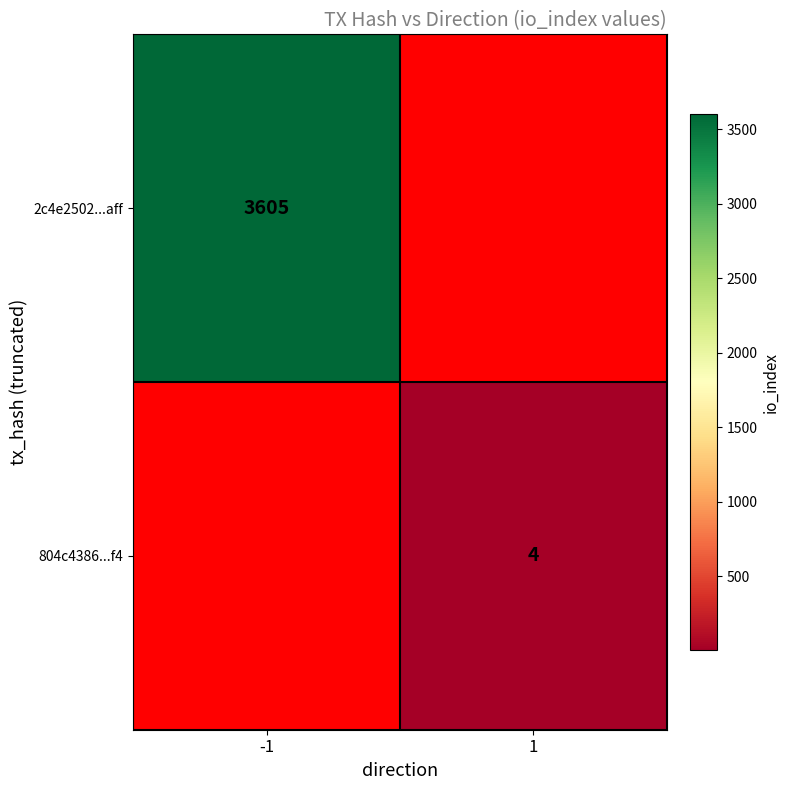

The 2c4e2502...aff series shows 6221.3 at -1. True or false?

False